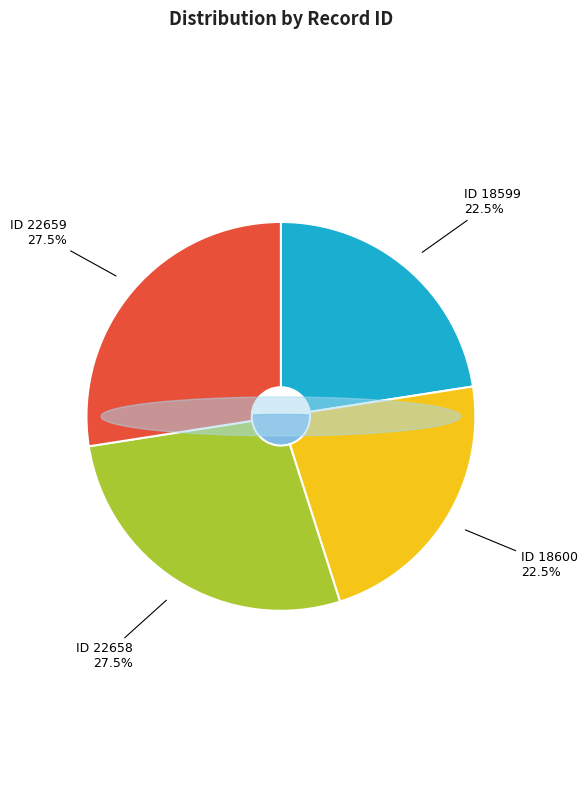

How many segments does this pie chart have?

4